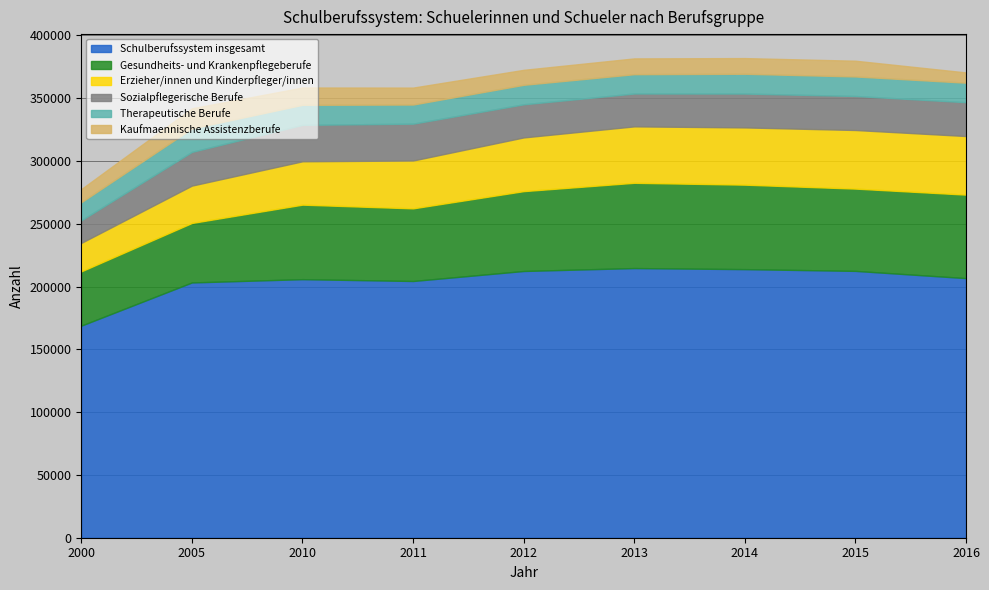

What is the difference between the highest and lowest values at 2011?

190919